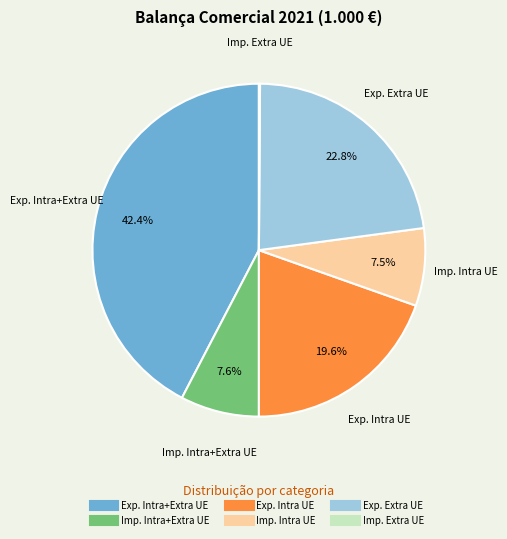

Is there a majority slice in this chart?

No